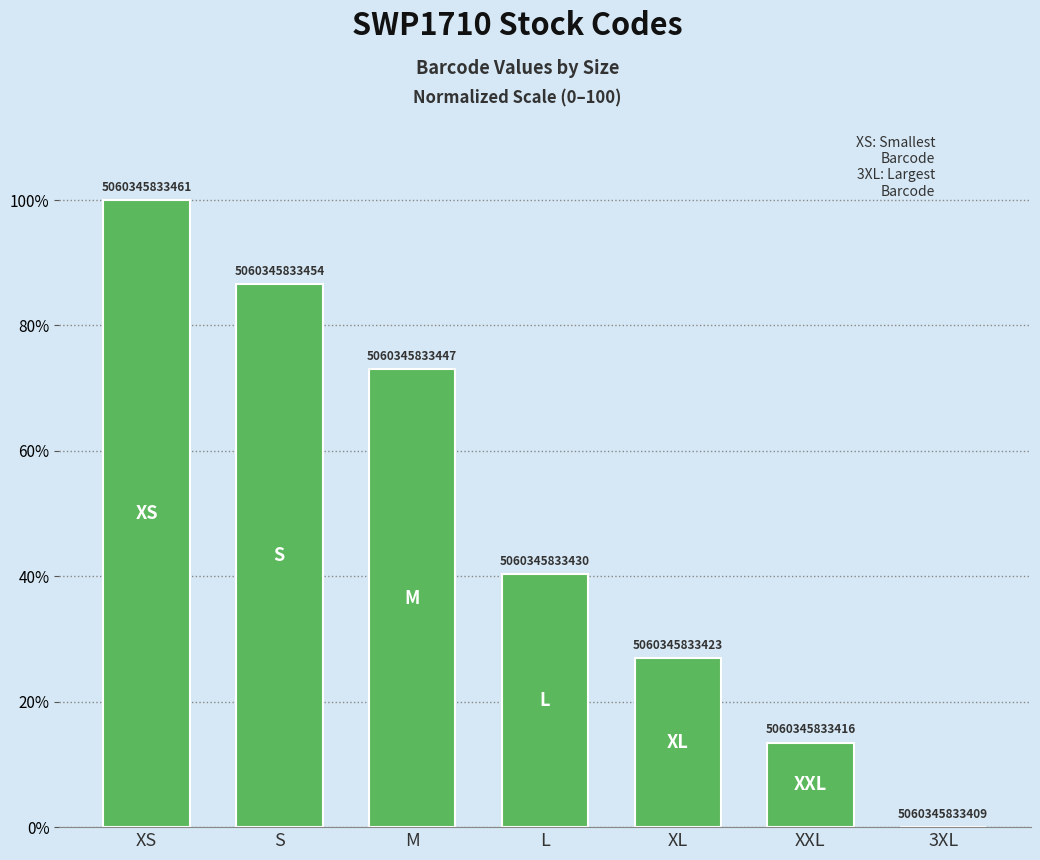

Reading left to right, list all the values displayed in this chart.

XS=100.0	S=86.5	M=73.1	L=40.4	XL=26.9	XXL=13.5	3XL=0.0